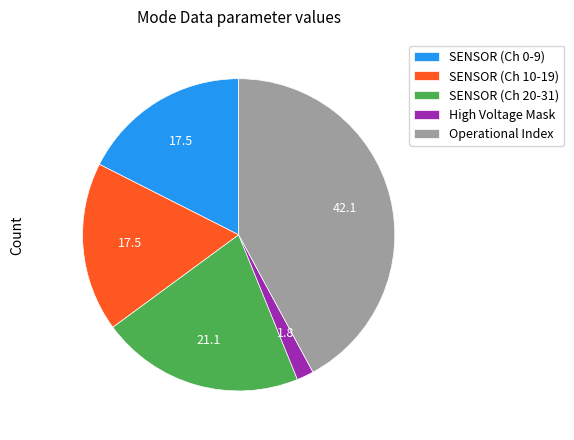

Does Operational Index represent more than half of the total?

No